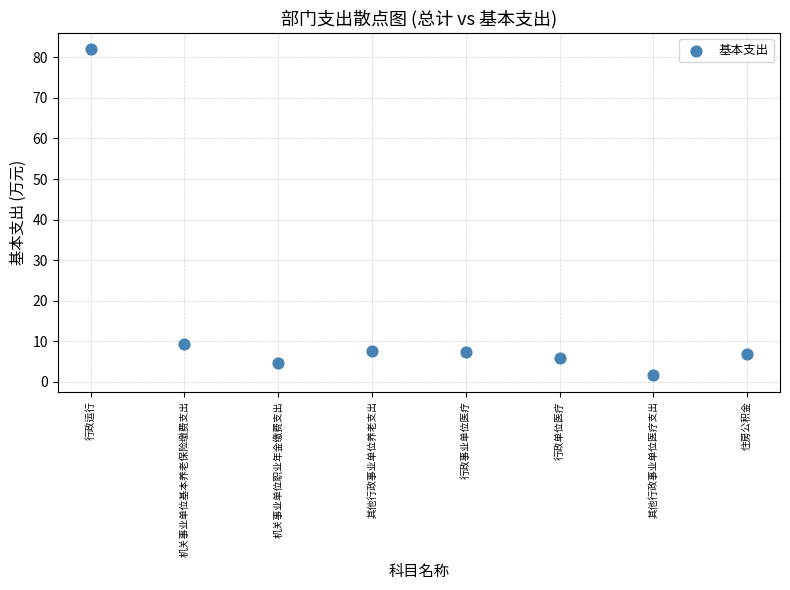

What is the average Y value?

15.6